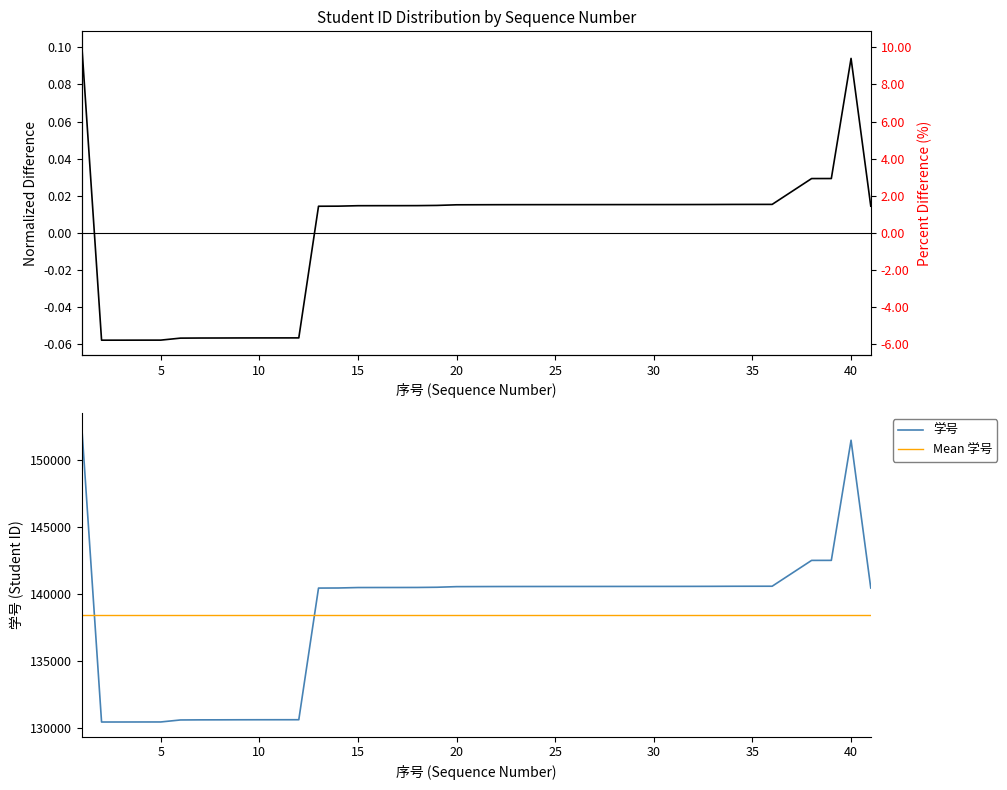

The value of 学号 at 30 is 140562. True or false?

True